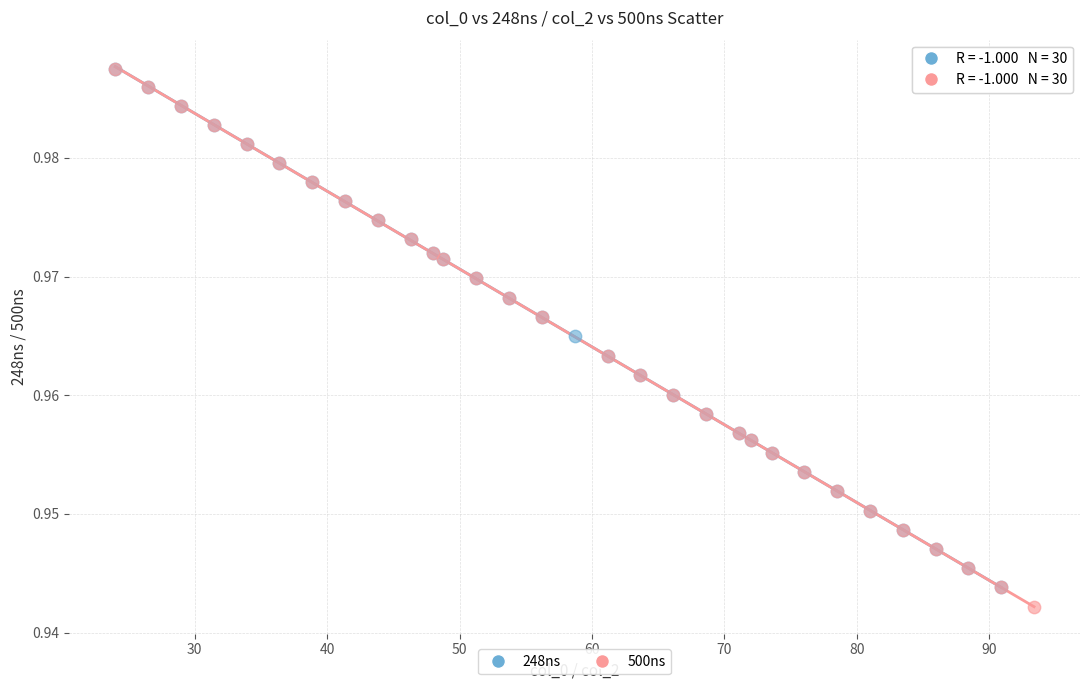

Which series has the largest Y range (max minus min)?

500ns